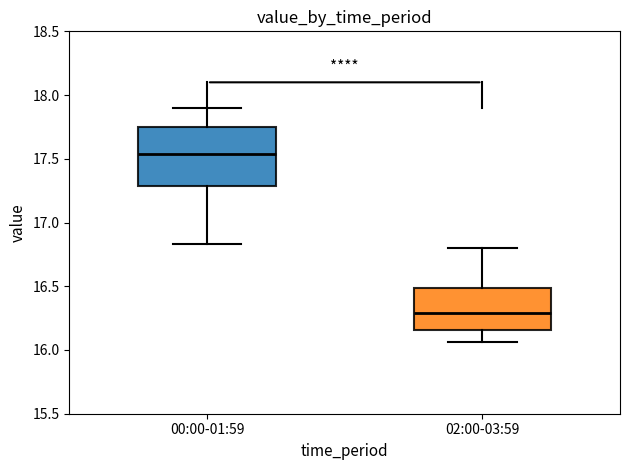

Reading left to right, transcribe this box plot: for each box, give where its median line is, the range the box spans, and where its two whiskers end, as read against the y-axis. The values are not printed on the chart, so give them approximately, as read against the axis.

00:00-01:59: median 17.55, box 17.30 to 17.75, whiskers 16.85 to 17.90
02:00-03:59: median 16.30, box 16.15 to 16.50, whiskers 16.05 to 16.80